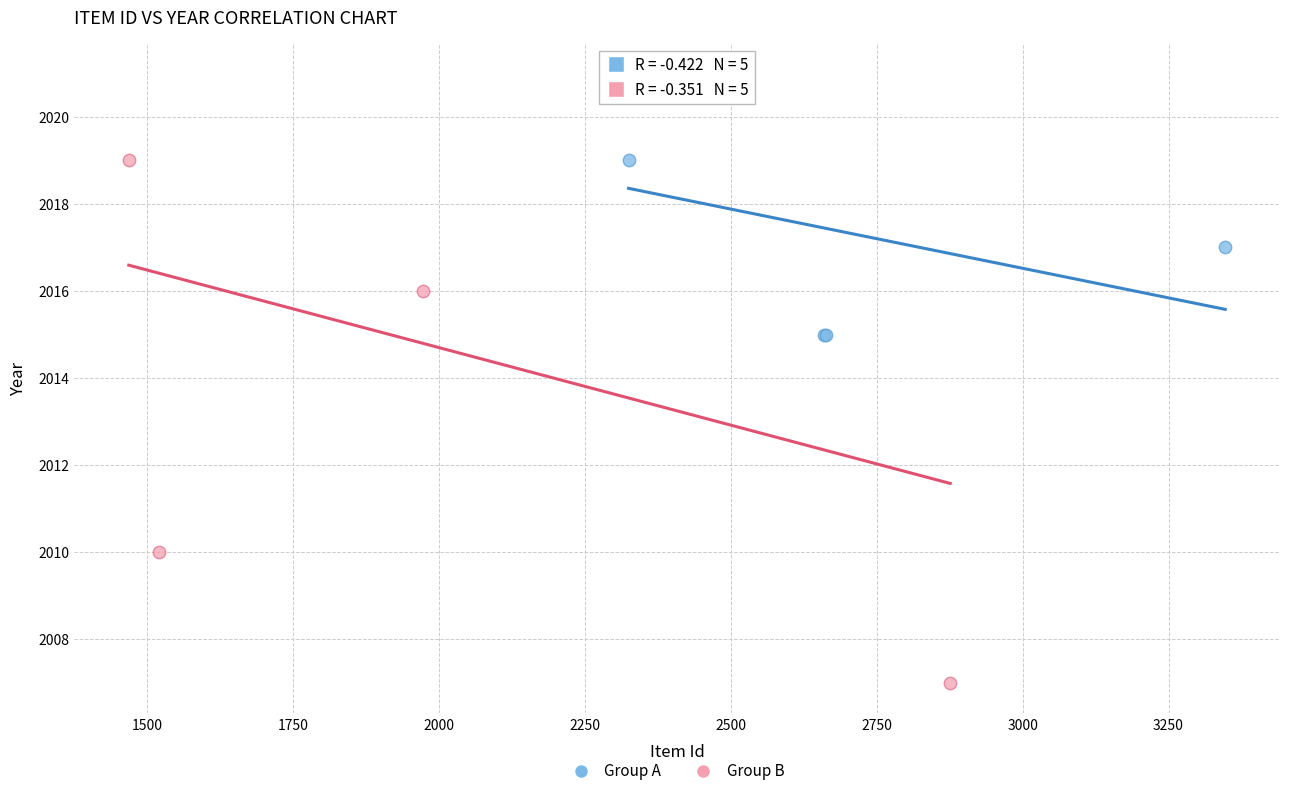

Which series reaches the minimum Y coordinate?

Group B